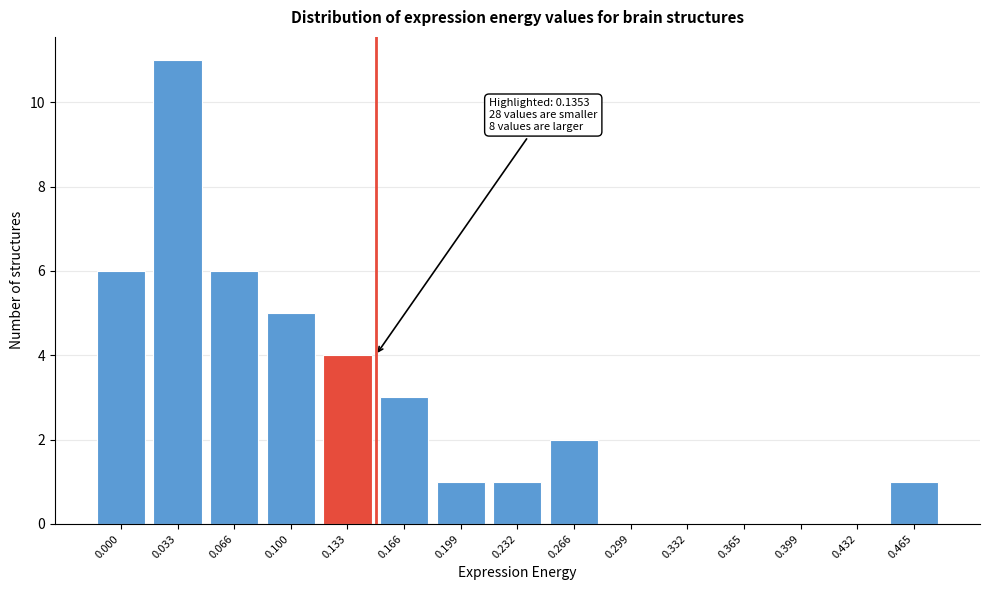

Reading right to left, list all the values displayed in this chart.

0.465=1	0.432=0	0.399=0	0.365=0	0.332=0	0.299=0	0.266=2	0.232=1	0.199=1	0.166=3	0.133=4	0.100=5	0.066=6	0.033=11	0.000=6